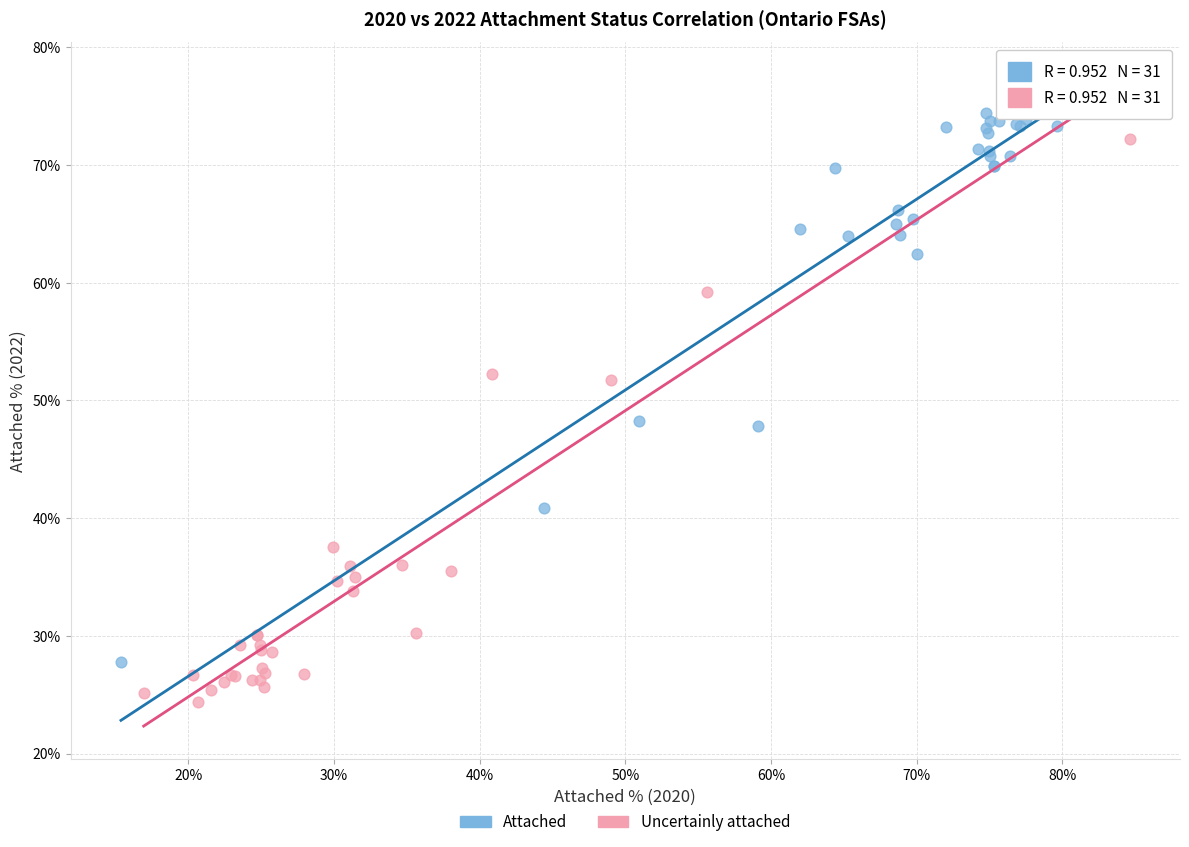

What are all the series names shown in the legend?

Attached, Uncertainly attached